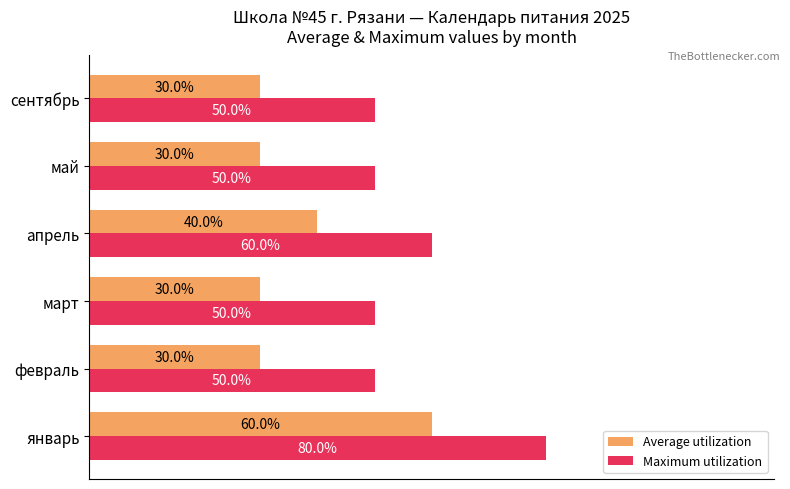

Rank the series by their maximum value, from lowest to highest.

Average utilization, Maximum utilization